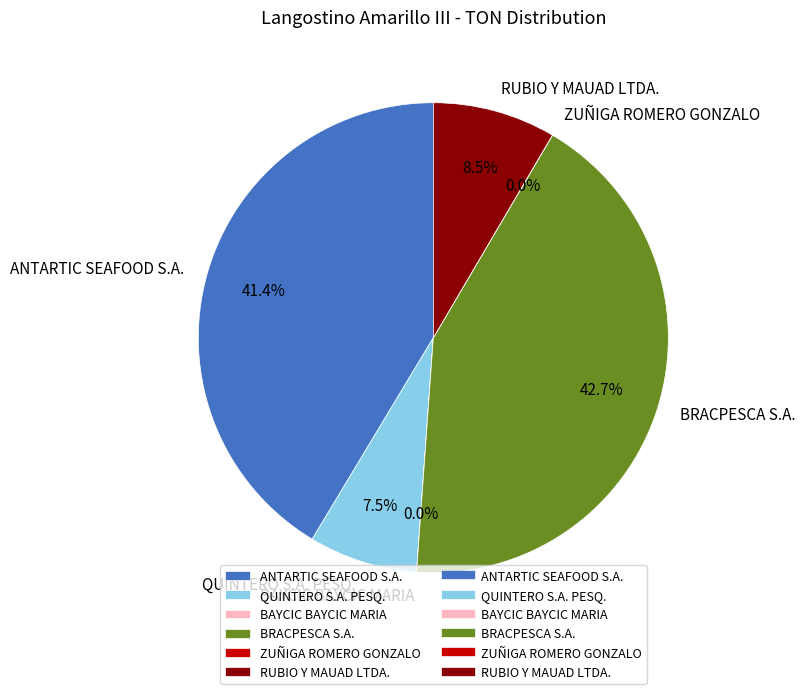

What portion of the pie excludes BRACPESCA S.A.?

57.3%